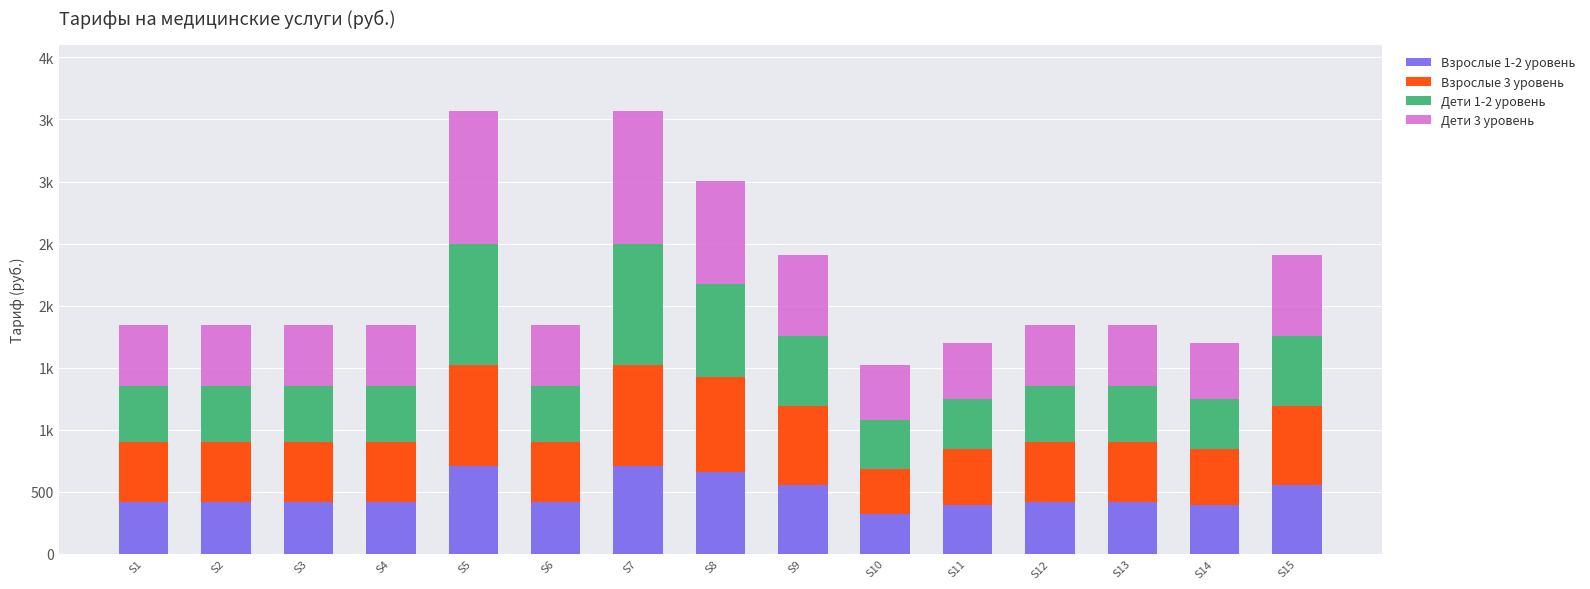

Which series has the largest total across all categories?

Дети 3 уровень